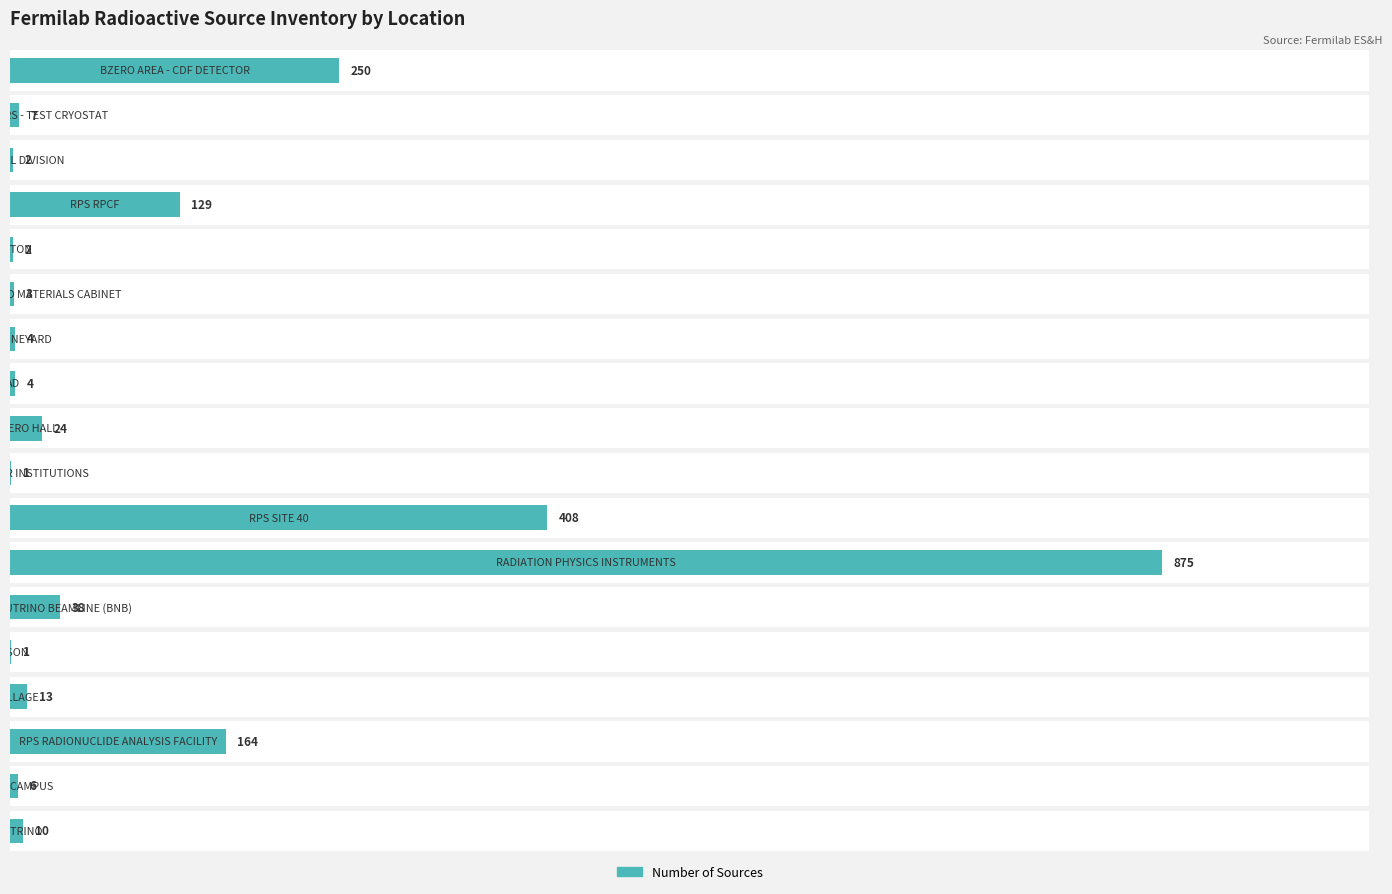

At which category does the chart reach its minimum across all series?

9